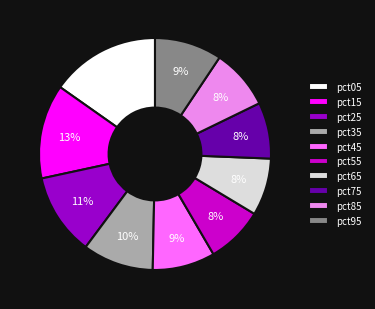

Which has a higher value, pct55 or pct45?

pct45